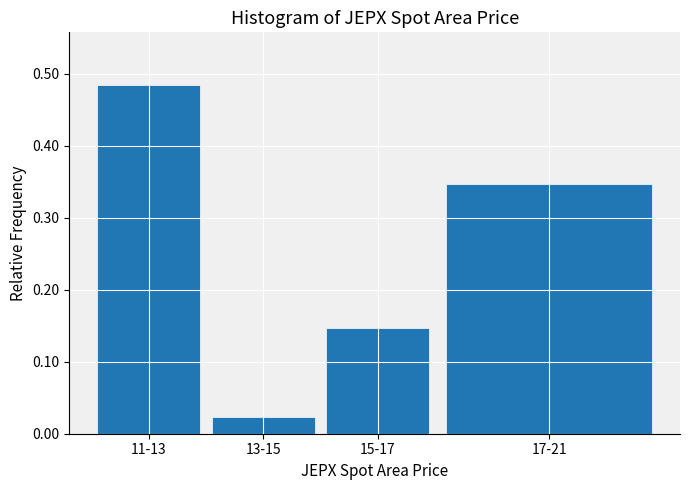

Which category has the lowest value across all series?

13-15